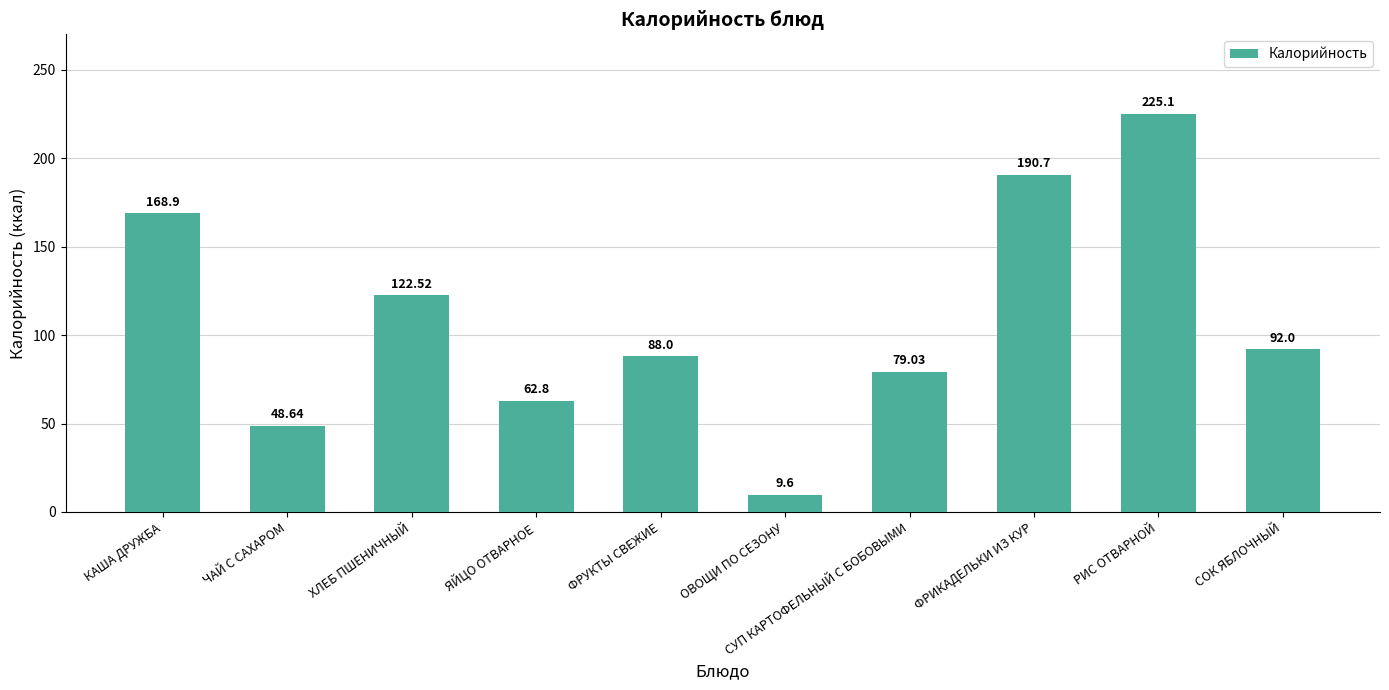

How many series are shown in this chart?

1